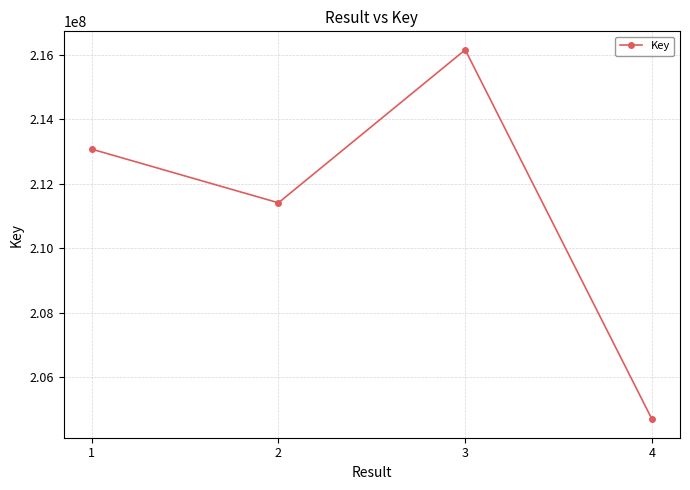

How many lines are shown in the chart?

1